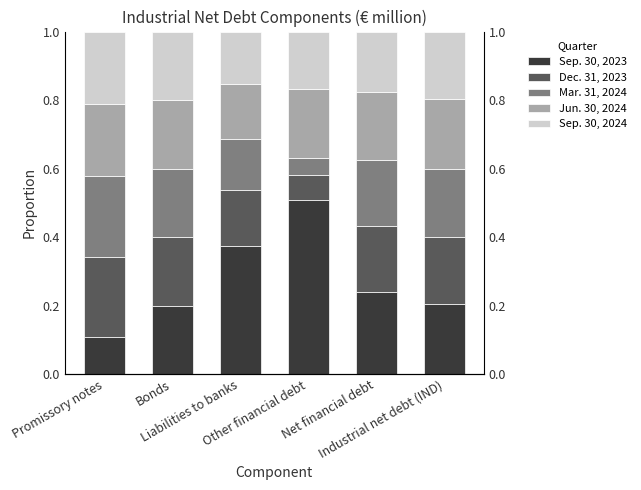

What position from the right is Net financial debt?

2